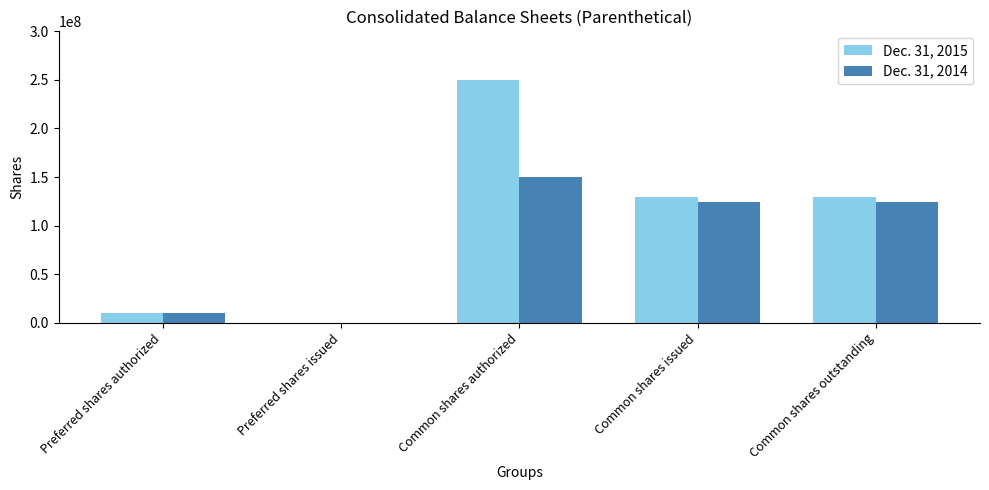

At which category is the sum across all series the highest?

Common shares authorized